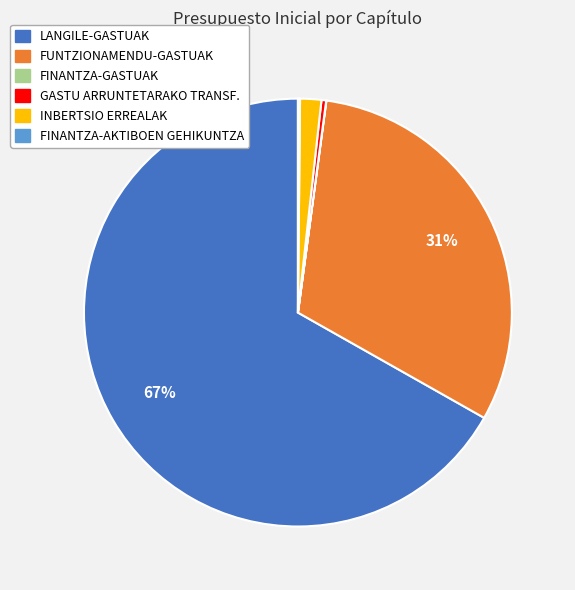

Which category has the biggest portion of the pie?

LANGILE-GASTUAK